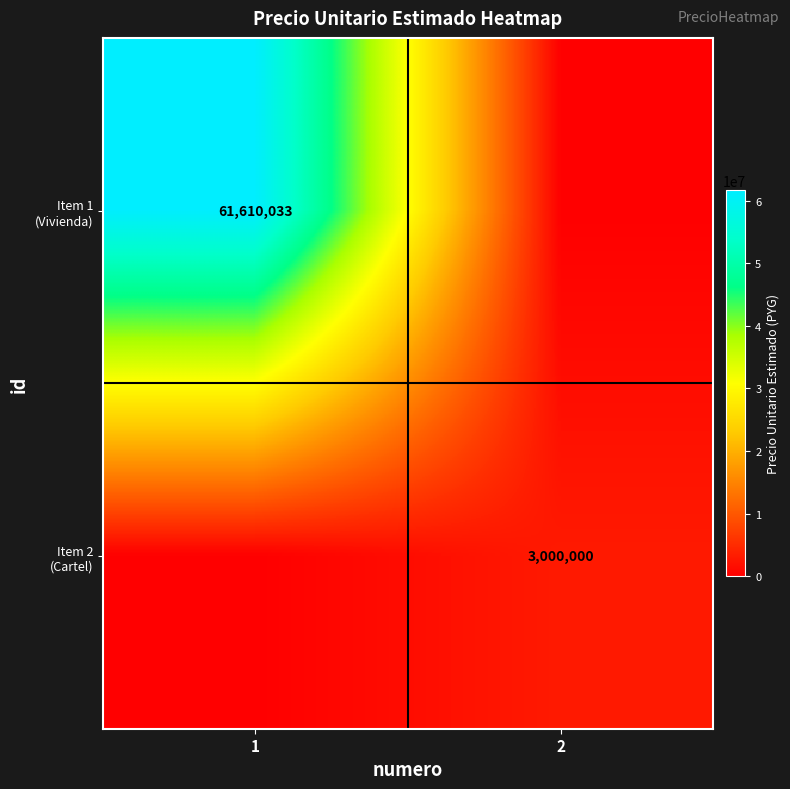

List the series in order of their peak value, highest first.

Item 1 (Vivienda), Item 2 (Cartel)